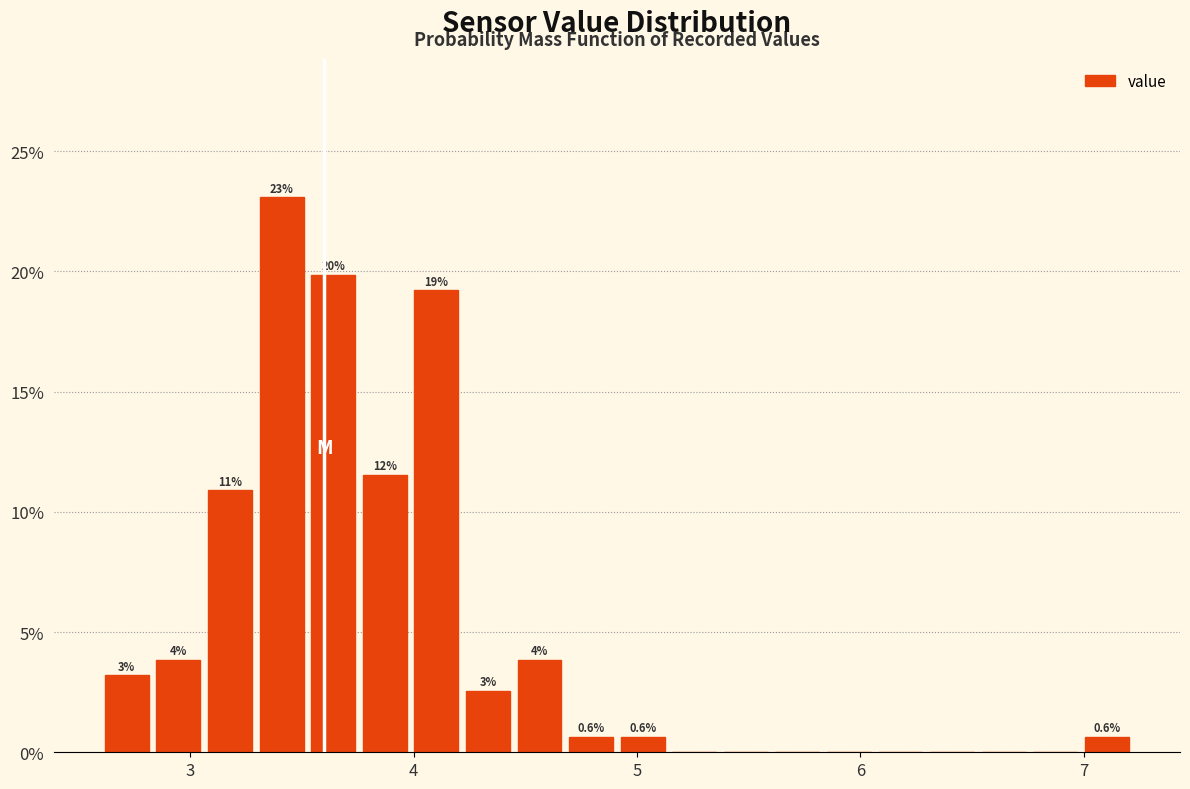

Read against the x-axis, roughly where is the centre of the tallest bar?

3.4